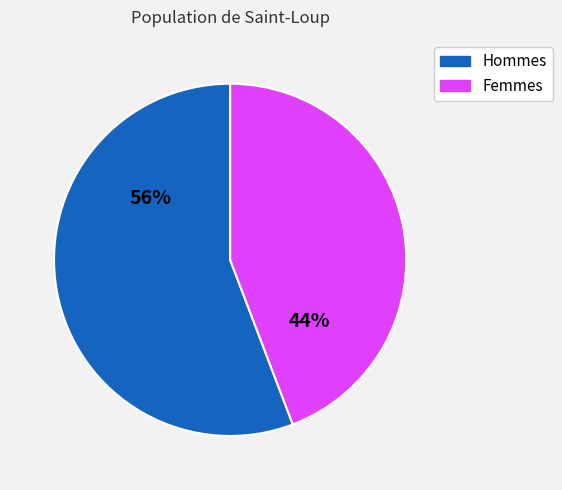

To the nearest percent, what is the average slice percentage?

50%